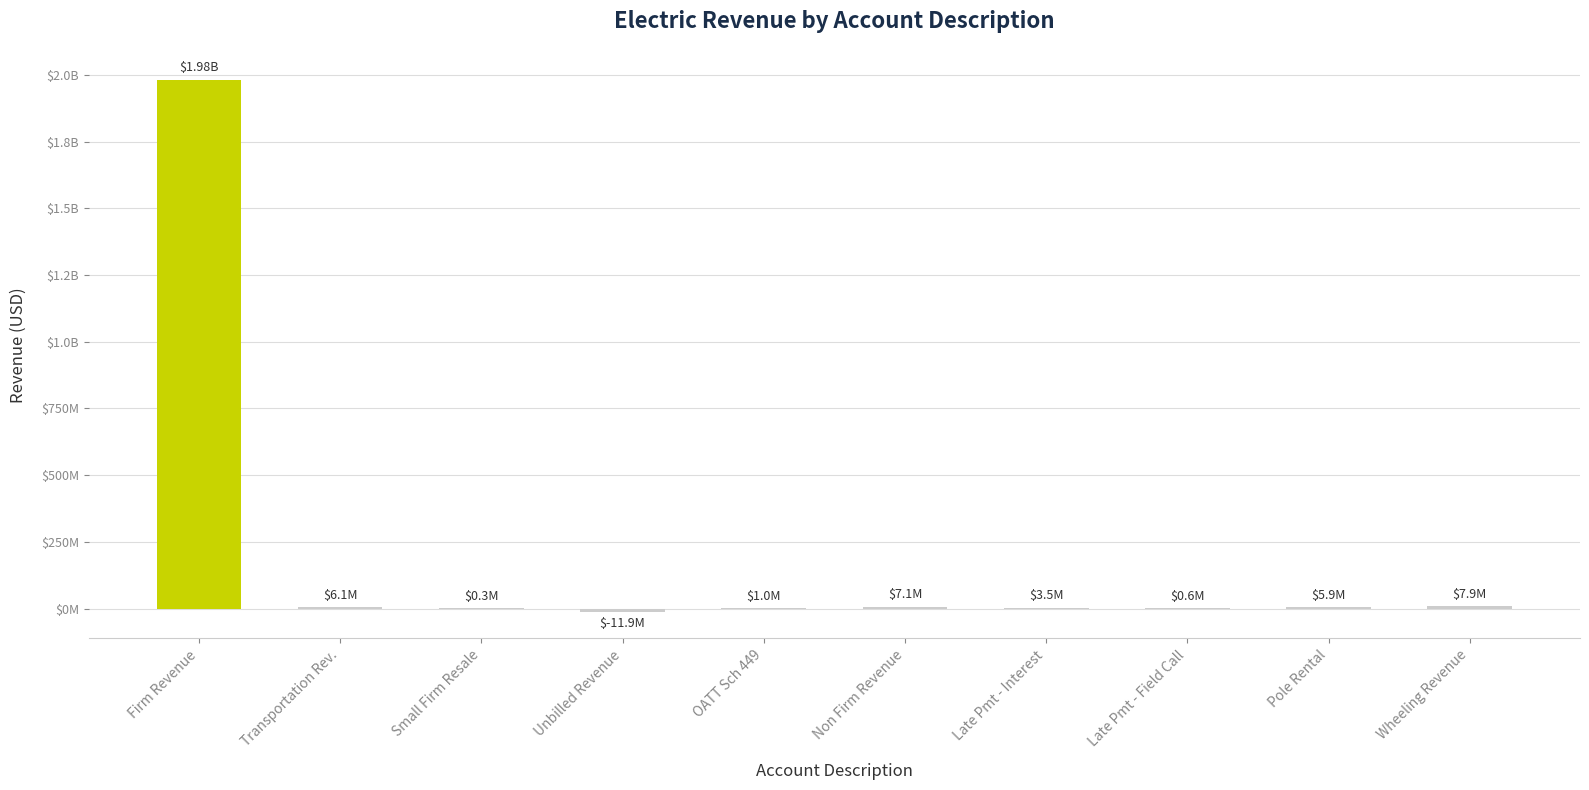

Are the bars horizontal?

No